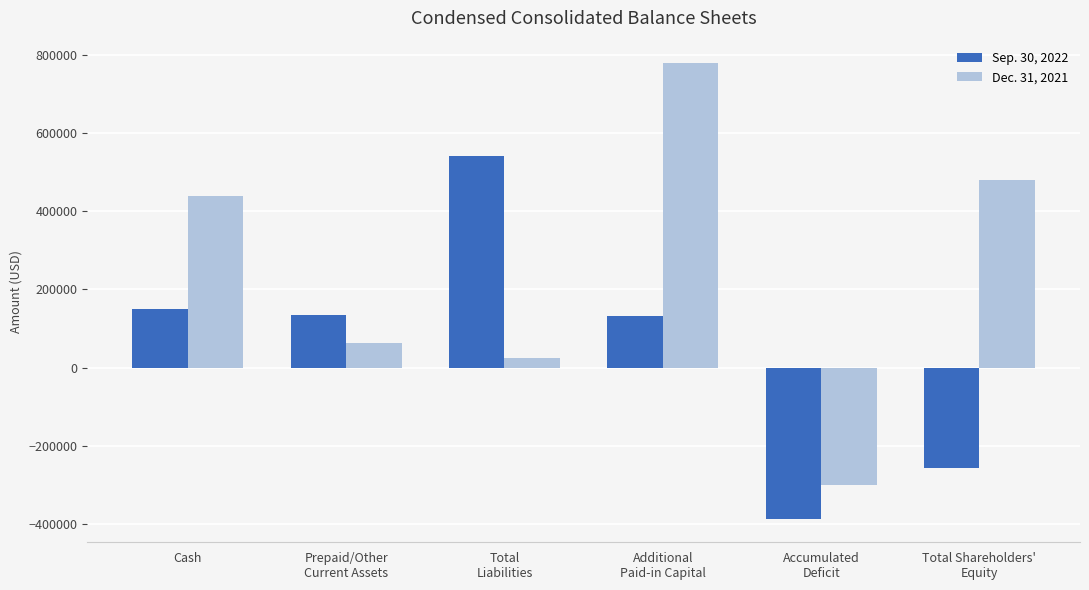

How many data points in Dec. 31, 2021 are less than 438913?

3